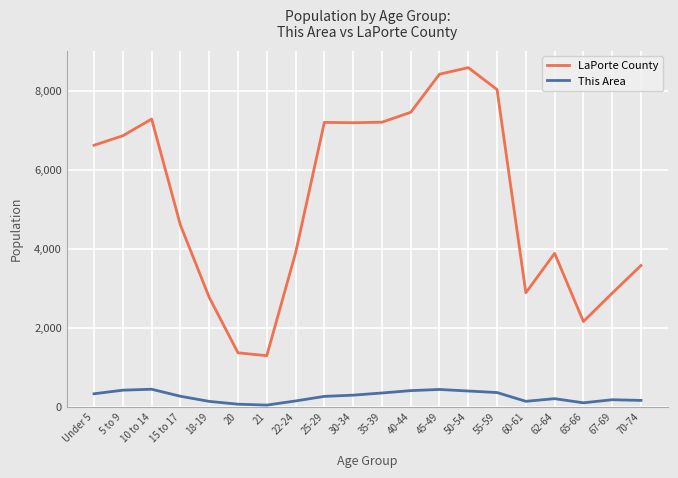

How many interior local peaks does the LaPorte County series have?

4